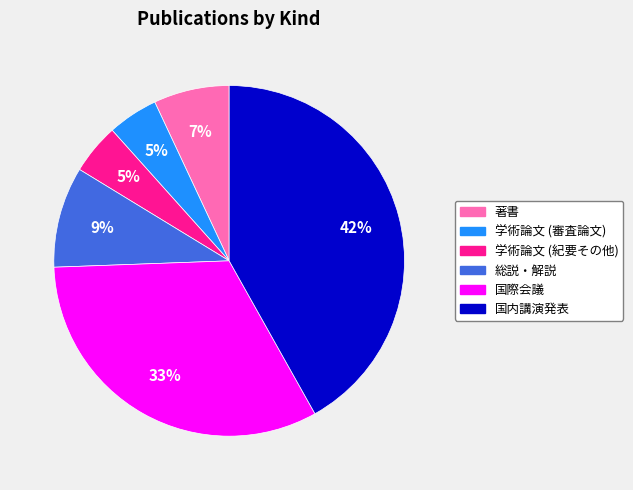

Which has a higher value, 総説・解説 or 国内講演発表?

国内講演発表